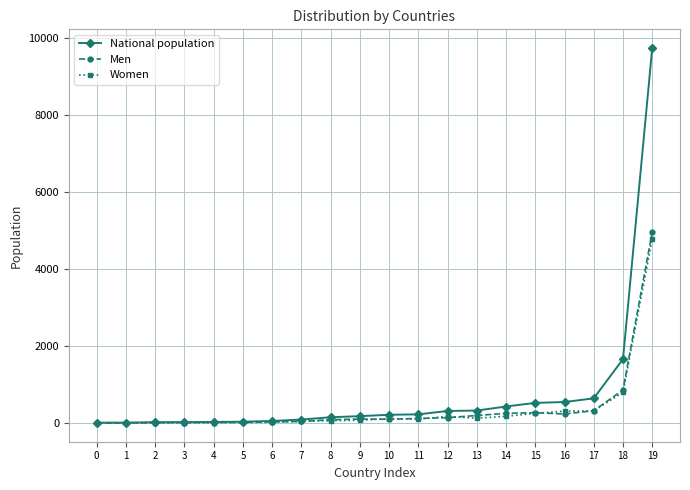

At which category is the sum across all series the highest?

19